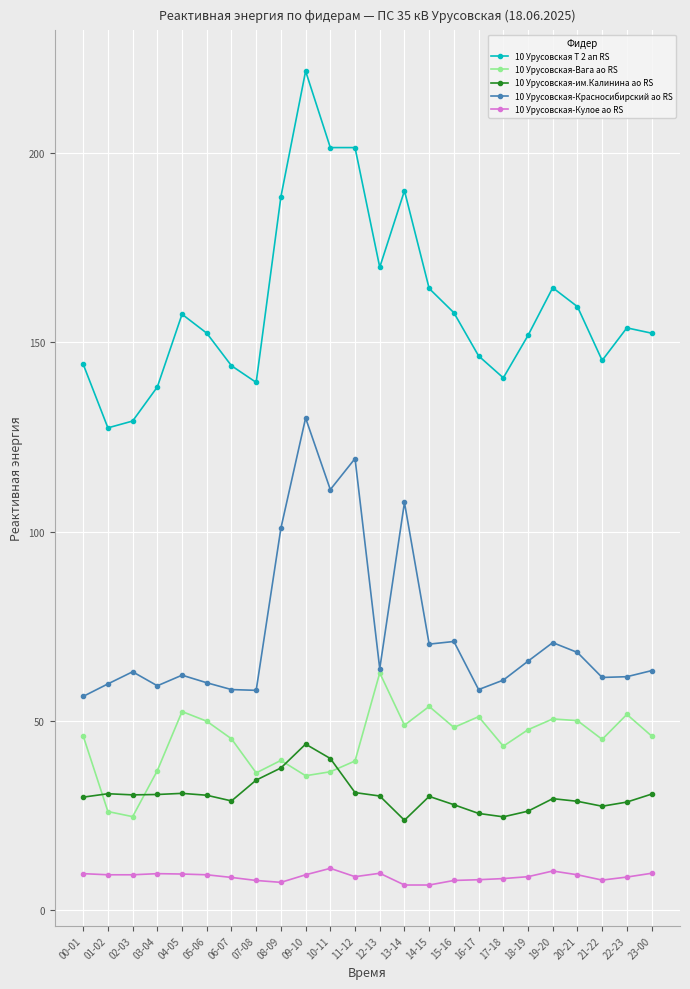

Rank the series by their maximum value, from lowest to highest.

10 Урусовская-Кулое ао RS, 10 Урусовская-им.Калинина ао RS, 10 Урусовская-Вага ао RS, 10 Урусовская-Красносибирский ао RS, 10 Урусовская Т 2 ап RS